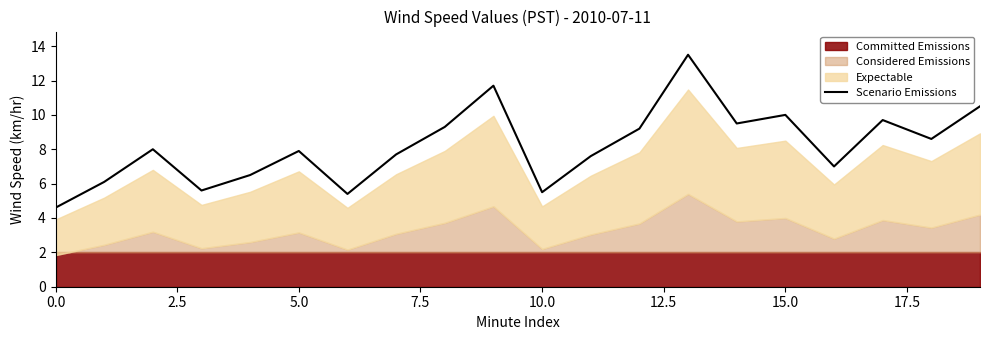

Is it true that the value at 9 is 11.7?

True